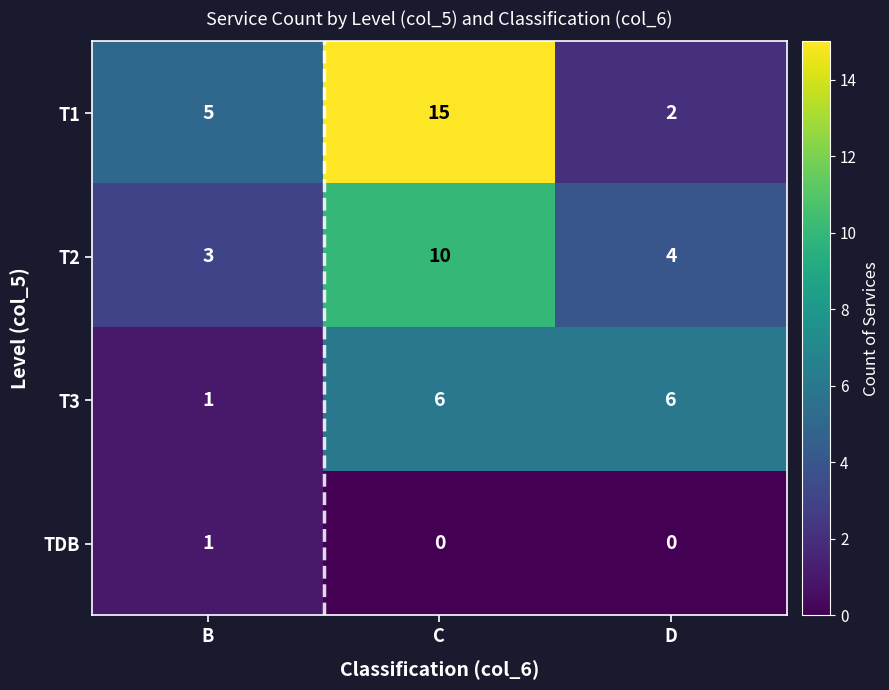

Reading right to left, list all the values displayed in this chart.

T1: D=2	C=15	B=5
T2: D=4	C=10	B=3
T3: D=6	C=6	B=1
TDB: D=0	C=0	B=1